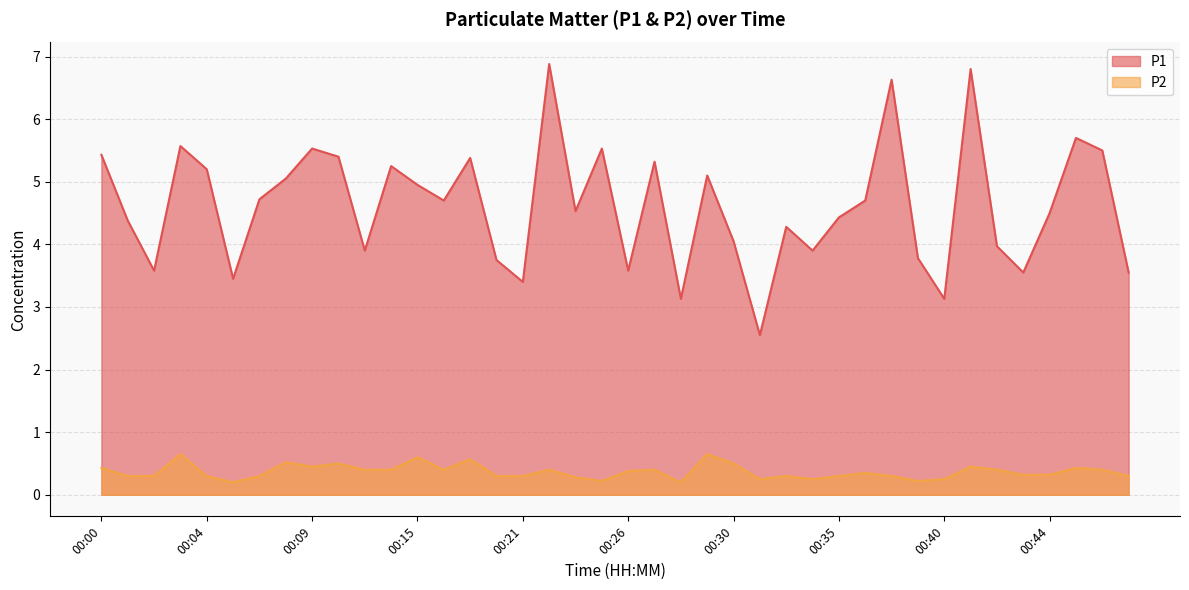

List the series in order of their overall mean, highest first.

P1, P2